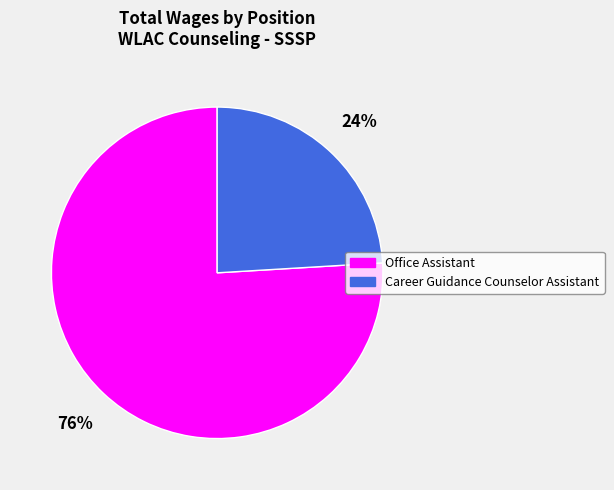

Which category has the biggest portion of the pie?

Office Assistant